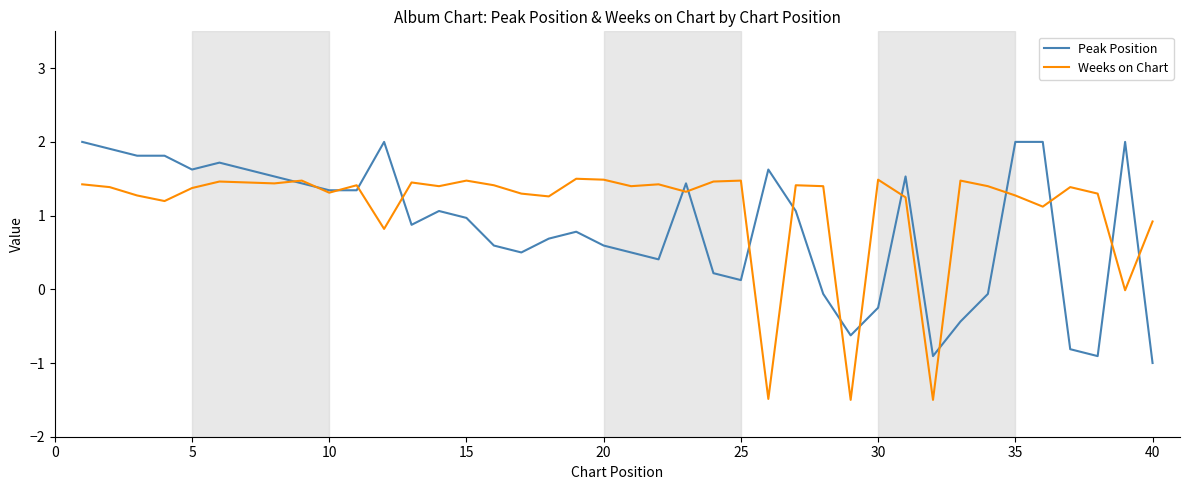

Which series has the largest total across all categories?

Weeks on Chart